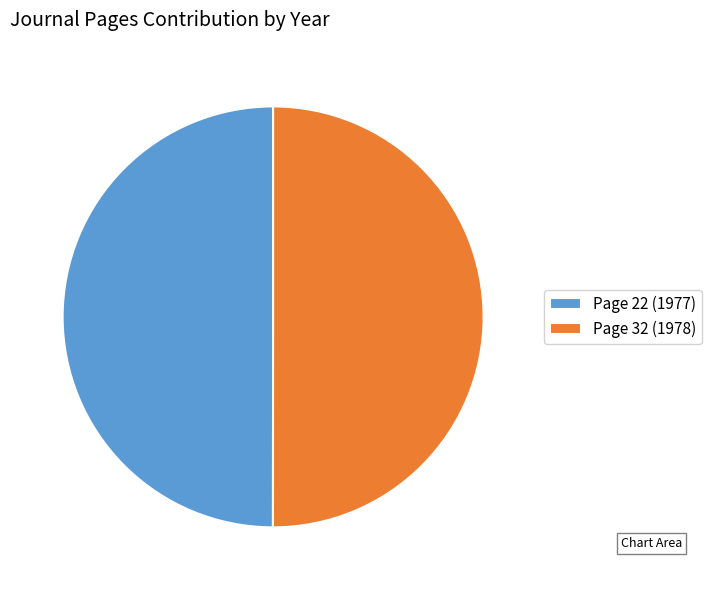

Approximately how many times larger is the value at Page 32 (1978) compared to Page 22 (1977)?

1.0